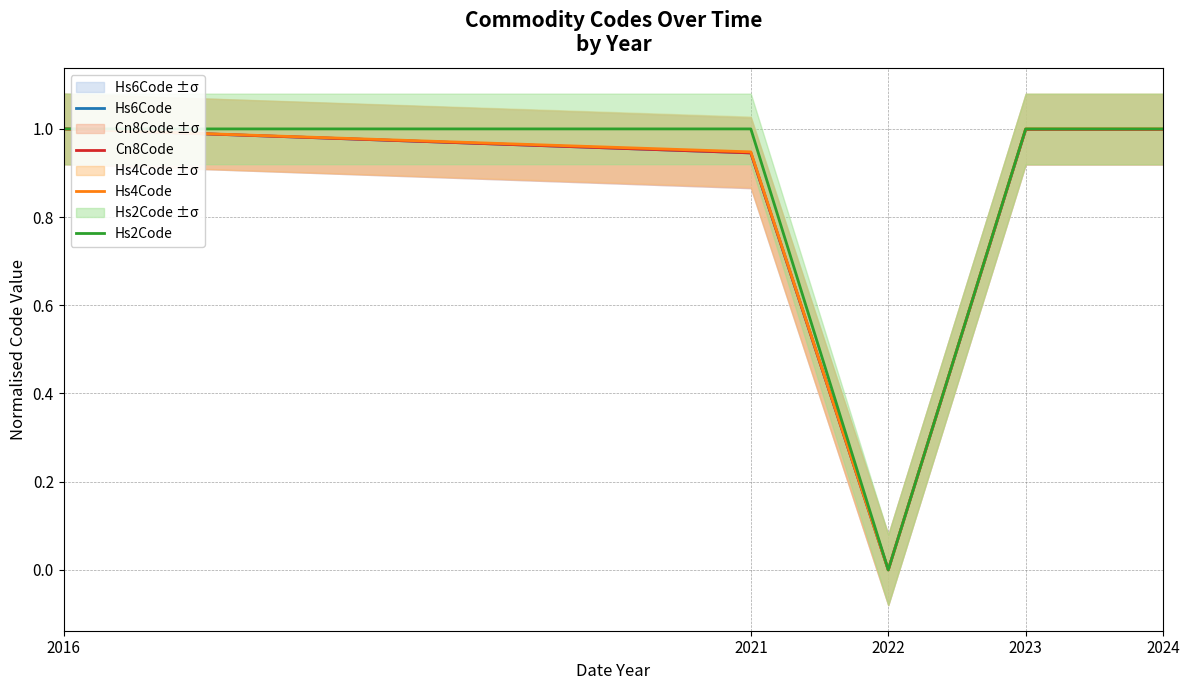

Reading left to right, extract all data points from this chart.

Hs6Code: 1.0	0.9	0.0	1.0	1.0
Cn8Code: 1.0	0.9	0.0	1.0	1.0
Hs4Code: 1.0	0.9	0.0	1.0	1.0
Hs2Code: 1.0	1.0	0.0	1.0	1.0